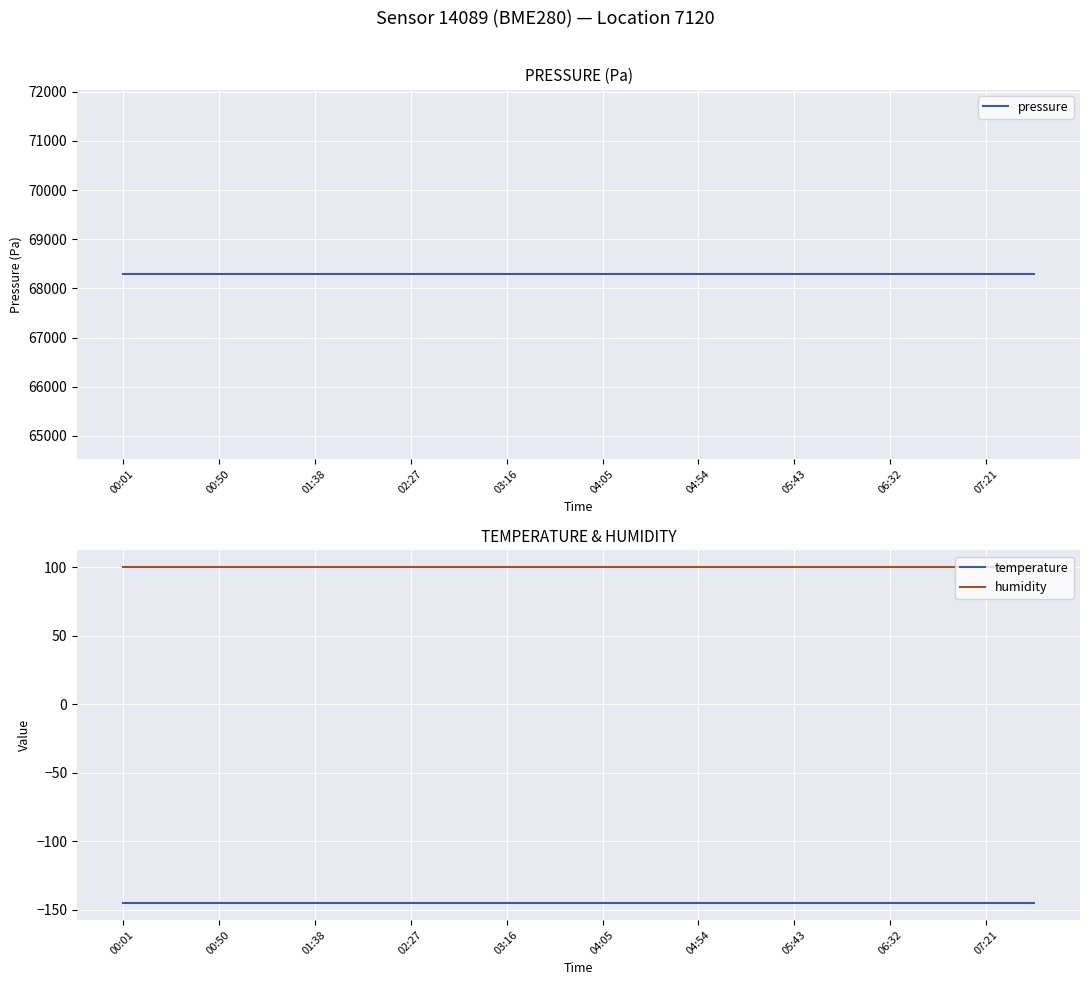

At how many categories does at least one series exceed 61152?

20